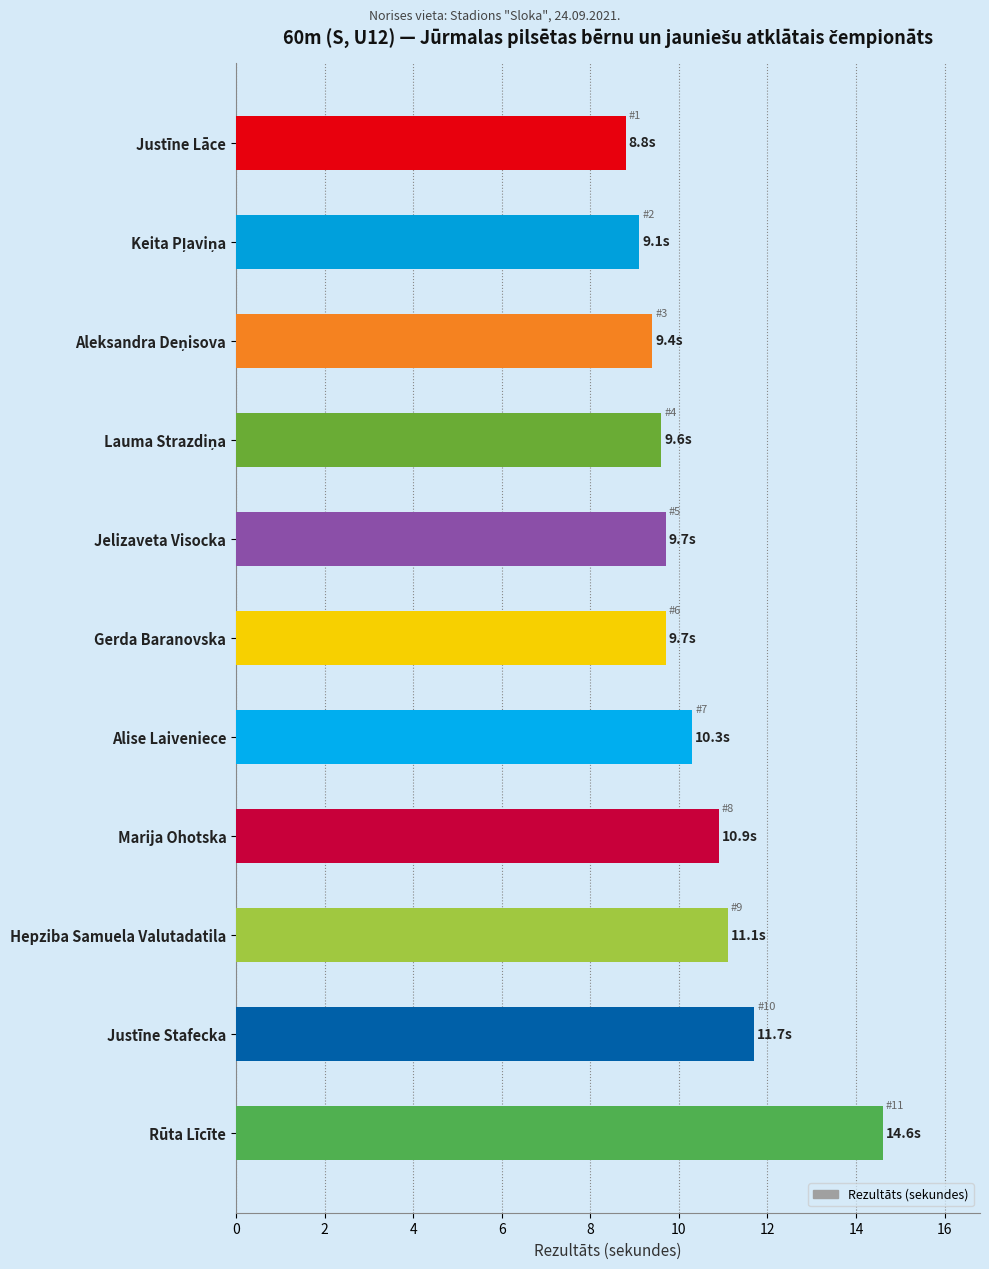

What value does the data have at Justīne Stafecka?

11.7